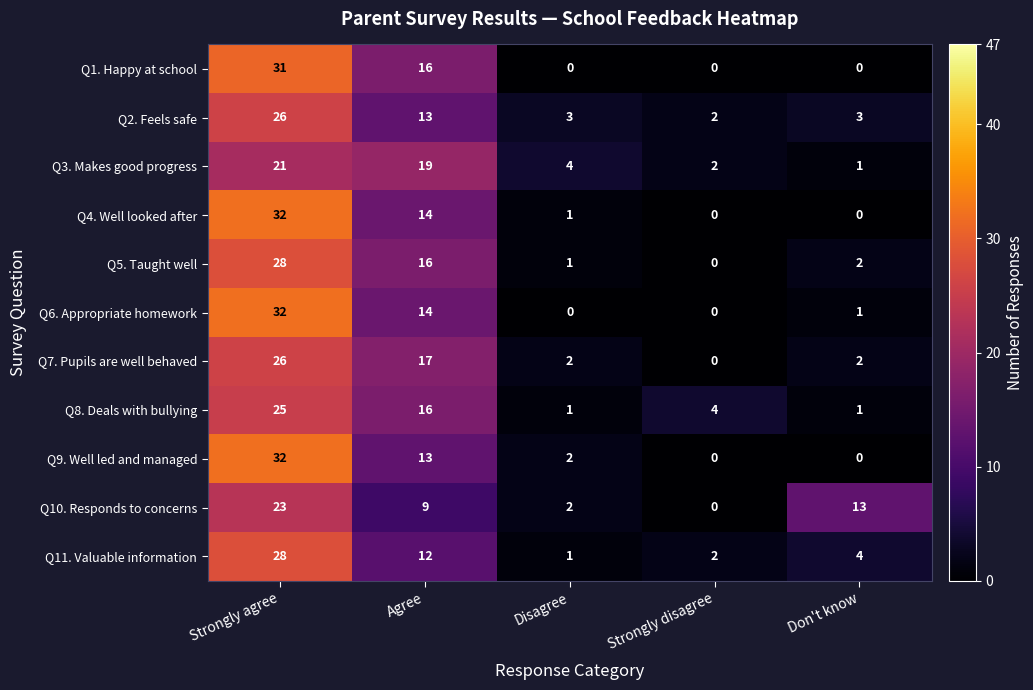

What is the sum of the Q8. Deals with bullying values at Strongly disagree and Don't know?

5